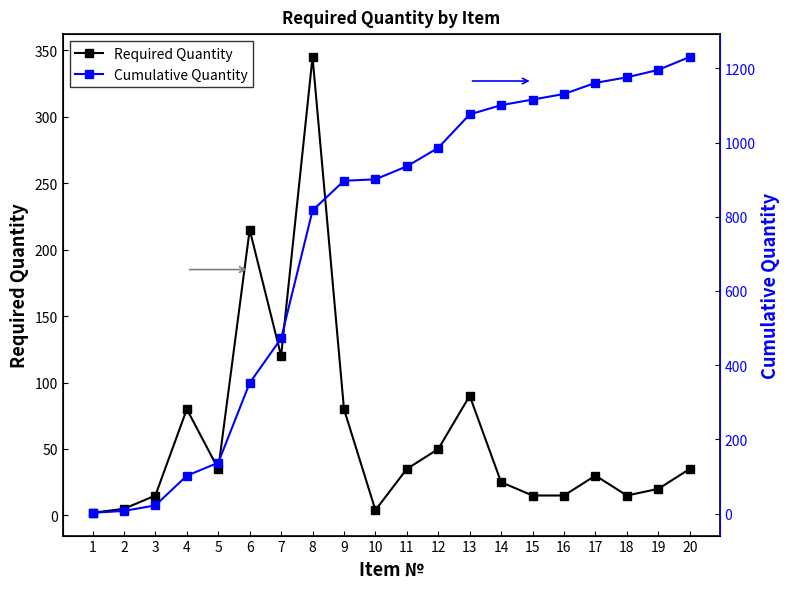

Which series has the largest total across all categories?

Cumulative Quantity